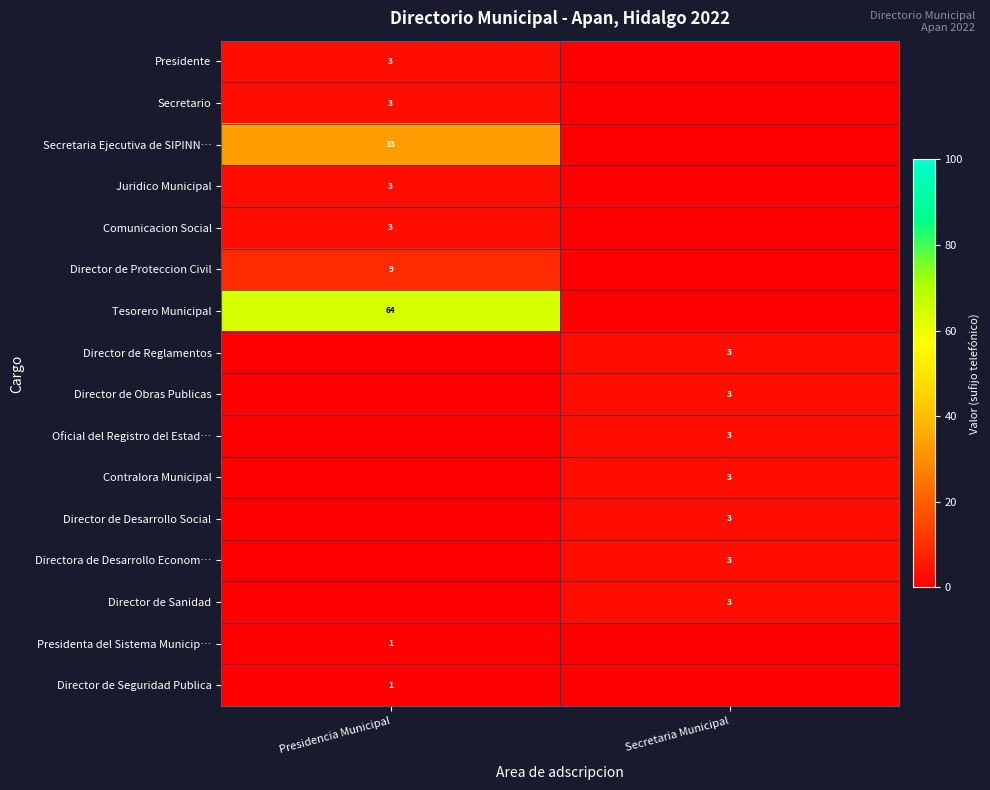

What is the total value across all series at Presidencia Municipal?

120.0